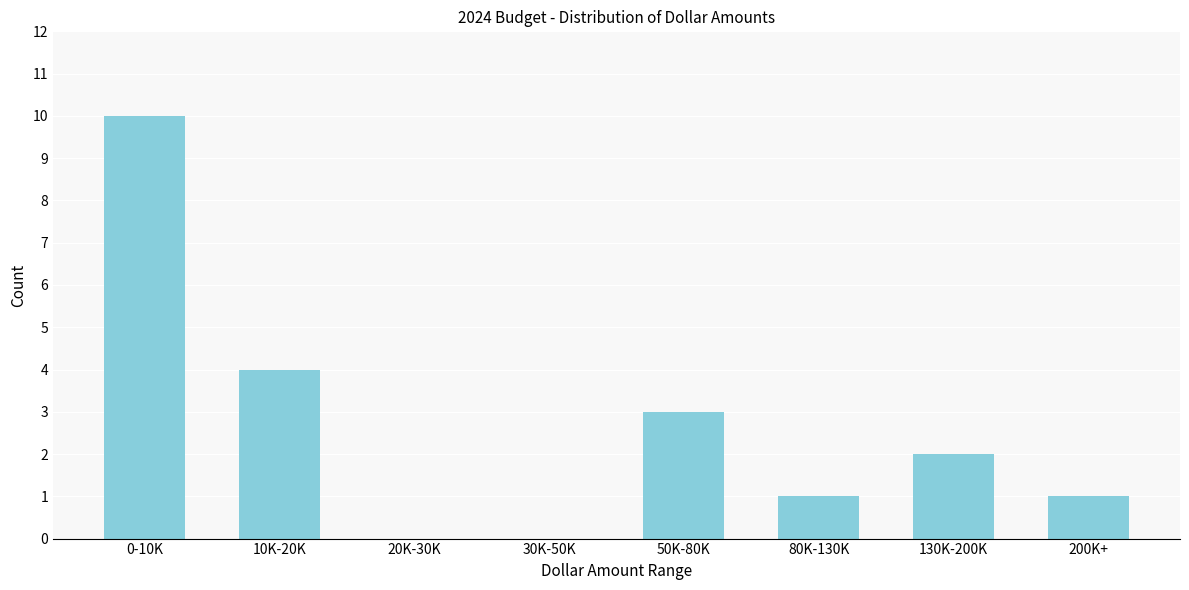

Reading left to right, what are all the values shown in this chart?

0-10K=10	10K-20K=4	20K-30K=0	30K-50K=0	50K-80K=3	80K-130K=1	130K-200K=2	200K+=1